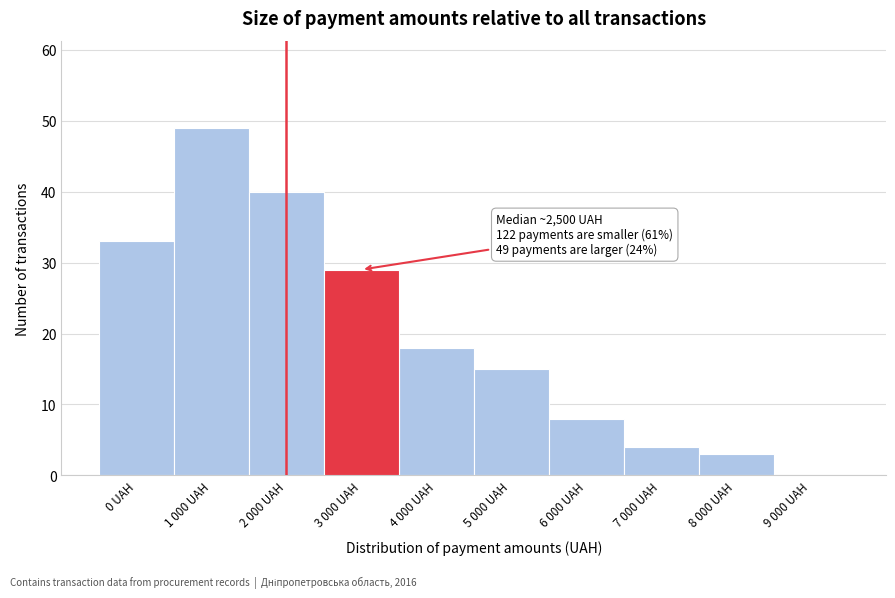

Reading left to right, extract all data points from this chart.

0 UAH=33	1 000 UAH=49	2 000 UAH=40	3 000 UAH=29	4 000 UAH=18	5 000 UAH=15	6 000 UAH=8	7 000 UAH=4	8 000 UAH=3	9 000 UAH=0